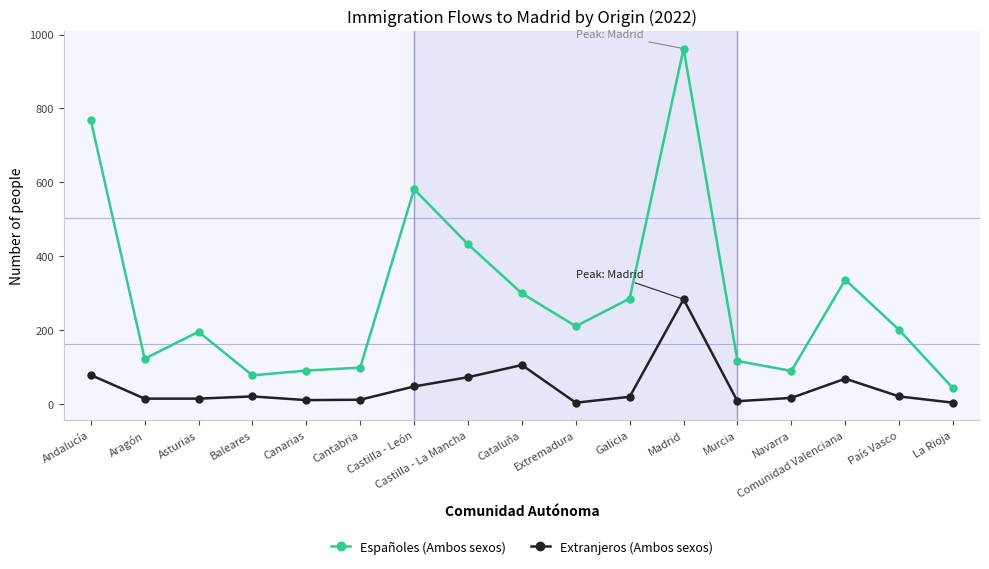

Which series has the largest total across all categories?

Españoles (Ambos sexos)